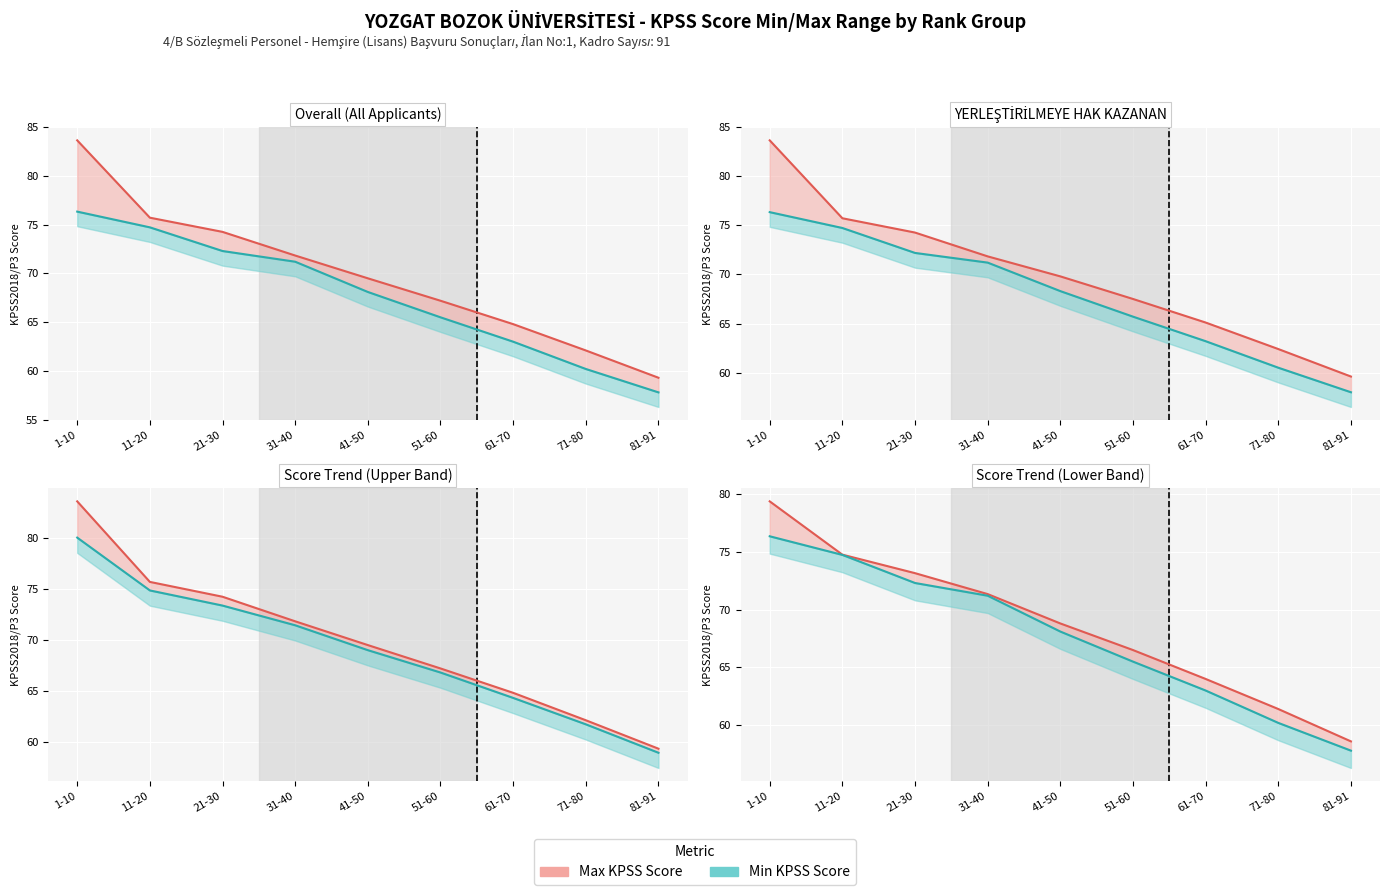

Which has a higher value, 61-70 or 71-80?

61-70